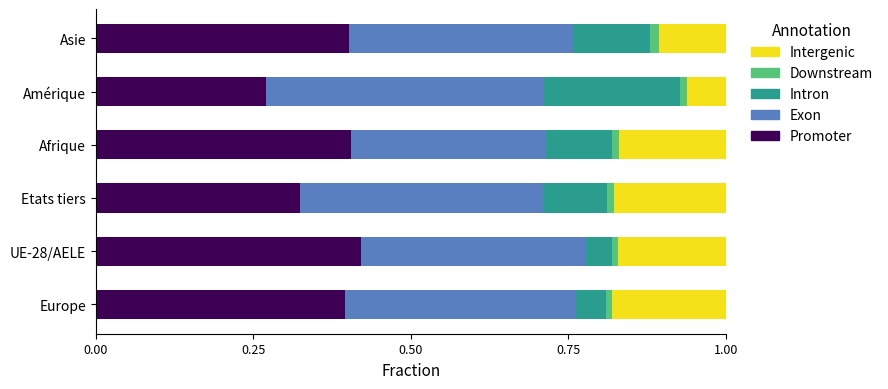

At which label is Promoter closest to 0?

Amérique